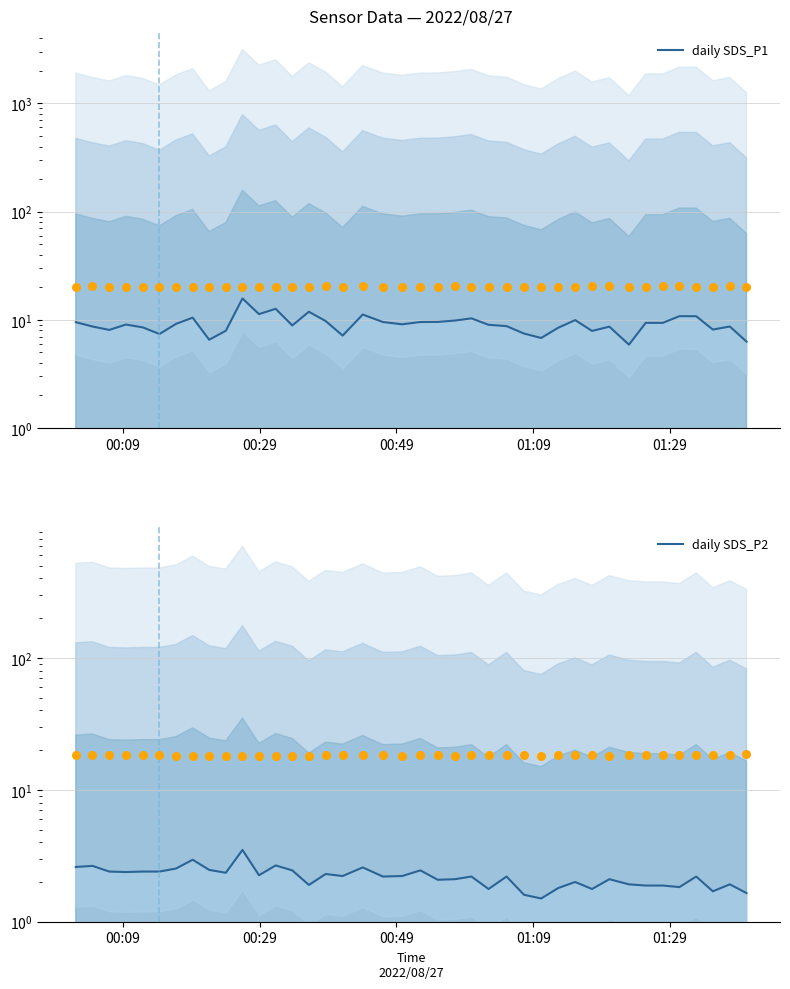

Which series has the largest Y range (max minus min)?

daily SDS_P1